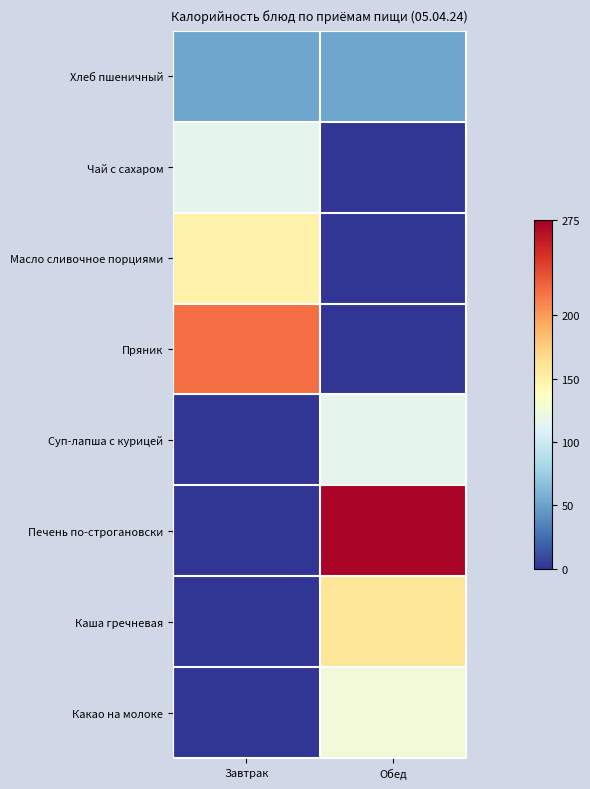

Reading left to right, list all the values displayed in this chart.

Хлеб пшеничный: Завтрак=52.2	Обед=52.2
Чай с сахаром: Завтрак=116.0	Обед=0.0
Масло сливочное порциями: Завтрак=150.0	Обед=0.0
Пряник: Завтрак=219.0	Обед=0.0
Суп-лапша с курицей: Завтрак=0.0	Обед=116.0
Печень по-строгановски: Завтрак=0.0	Обед=271.5
Каша гречневая: Завтрак=0.0	Обед=159.0
Какао на молоке: Завтрак=0.0	Обед=125.1